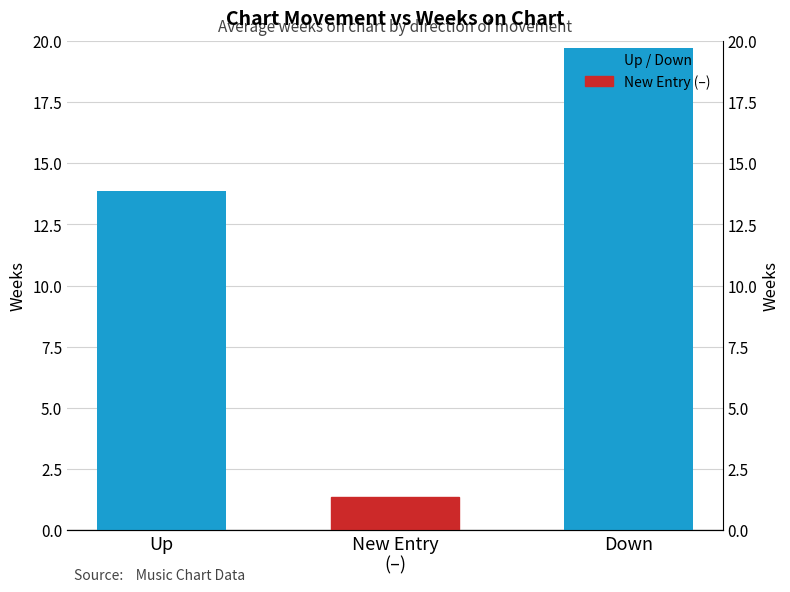

What is the difference between the maximum and minimum values?

18.3